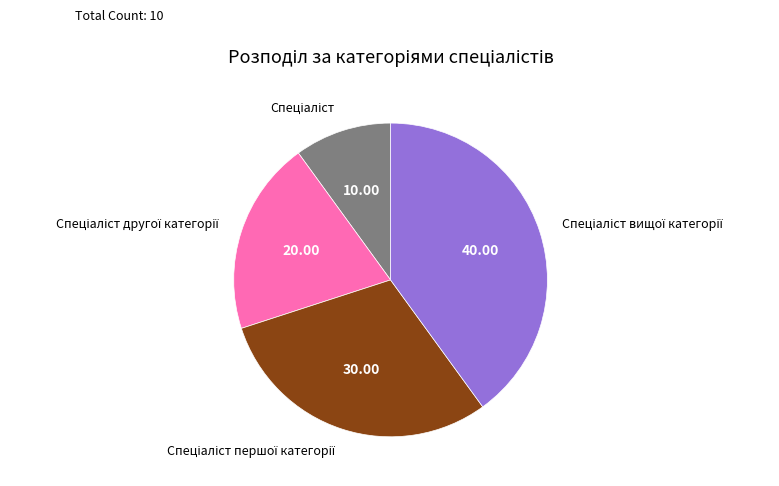

Is there a majority slice in this chart?

No